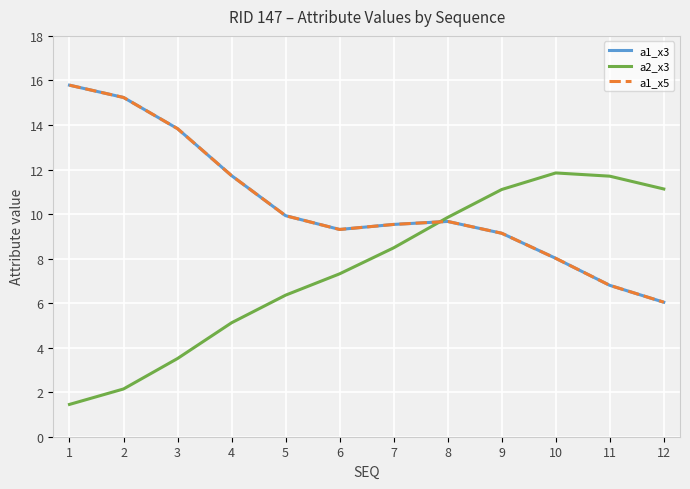

True or false: a2_x3 and a1_x3 intersect in this chart.

True